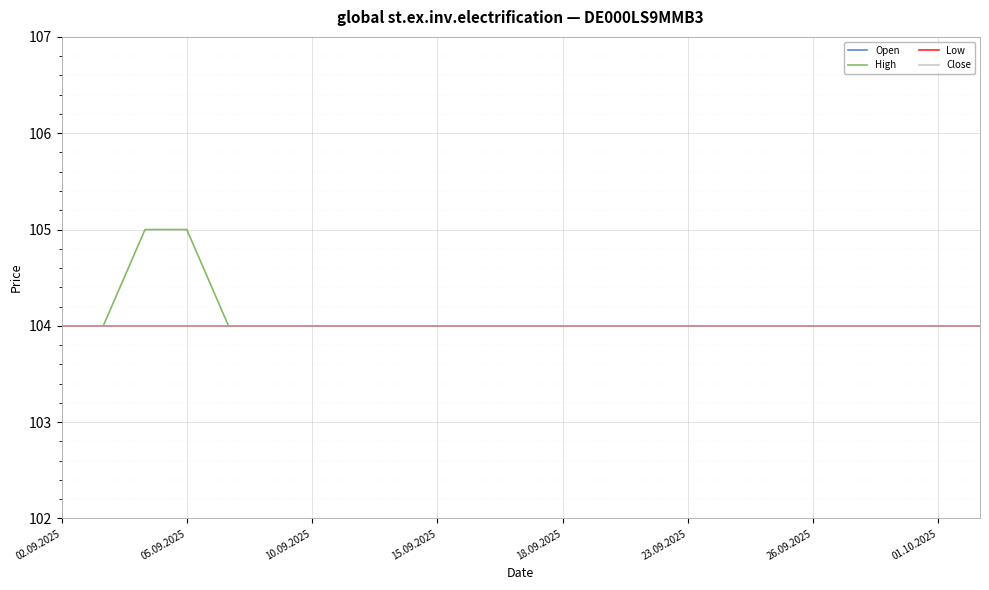

Reading left to right, what are all the values shown in this chart?

Open: 104	104	104	104	104	104	104	104	104	104	104	104	104	104	104	104	104	104	104	104	104	104	104
High: 104	104	105	105	104	104	104	104	104	104	104	104	104	104	104	104	104	104	104	104	104	104	104
Low: 104	104	104	104	104	104	104	104	104	104	104	104	104	104	104	104	104	104	104	104	104	104	104
Close: 104	104	104	104	104	104	104	104	104	104	104	104	104	104	104	104	104	104	104	104	104	104	104